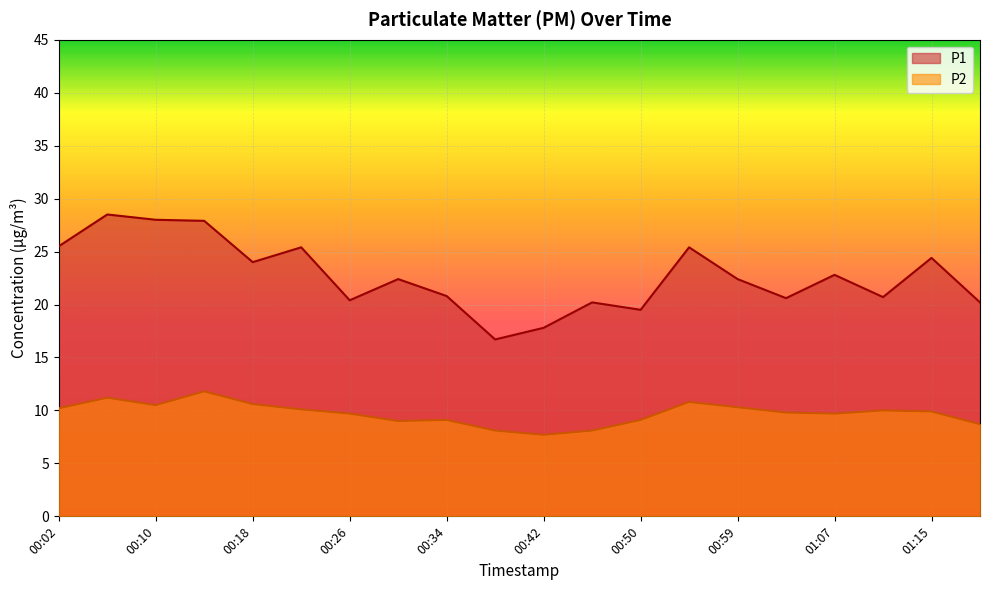

Rank the categories by P1 value from highest to lowest.

00:06, 00:10, 00:14, 00:02, 00:22, 00:55, 01:15, 00:18, 01:07, 00:30, 00:59, 00:34, 01:11, 01:03, 00:26, 00:46, 01:19, 00:50, 00:42, 00:38